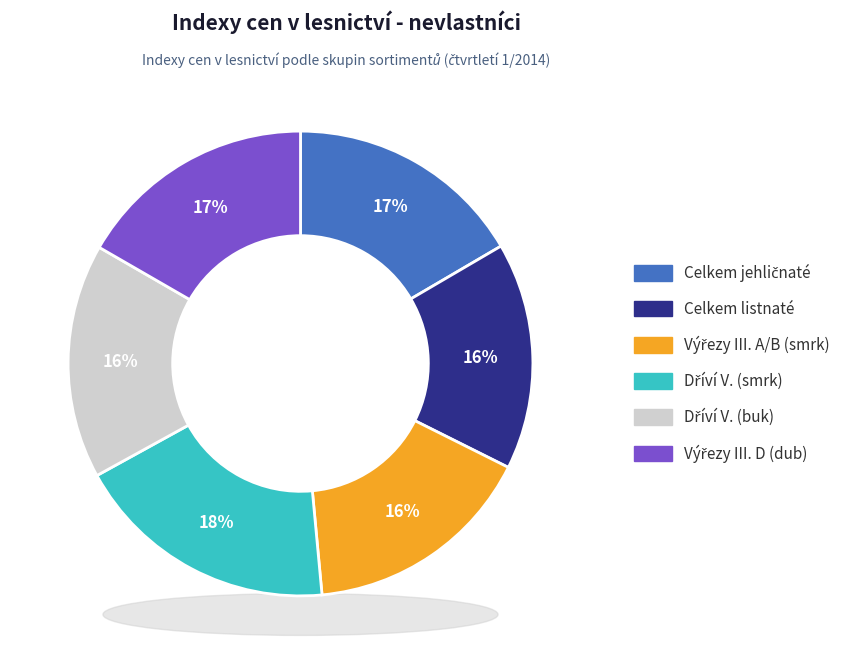

The Dříví V. třídy jakosti (smrk) slice represents 24% of the pie. True or false?

False